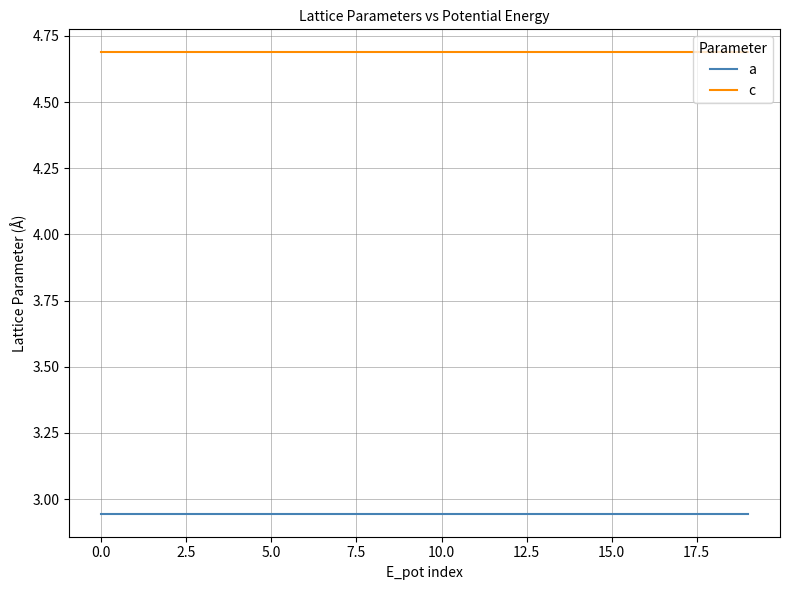

Rank the series by their average value, from highest to lowest.

c, a